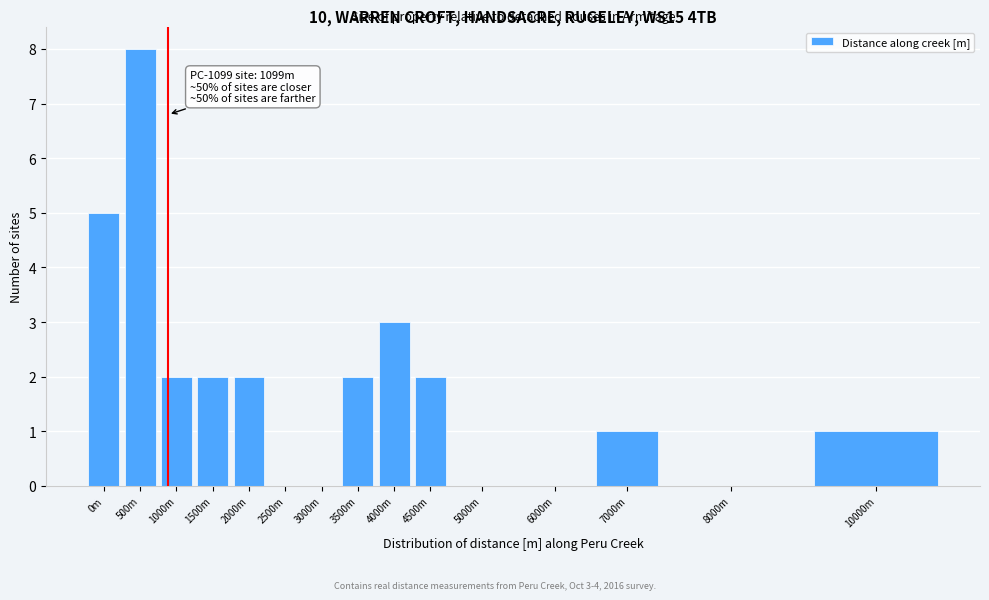

Reading left to right, extract all data points from this chart.

0m=5	500m=8	1000m=2	1500m=2	2000m=2	2500m=0	3000m=0	3500m=2	4000m=3	4500m=2	5000m=0	6000m=0	7000m=1	8000m=0	10000m=1